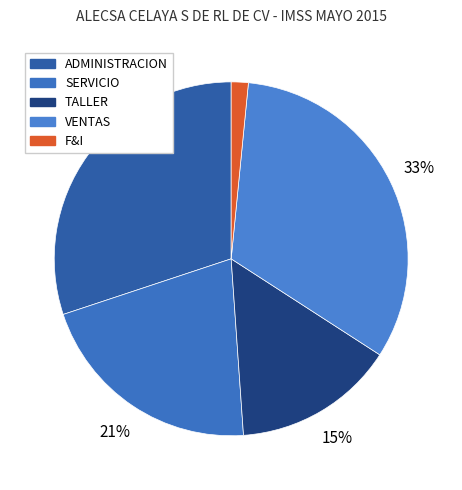

Do F&I and VENTAS together represent more than half of the pie?

No